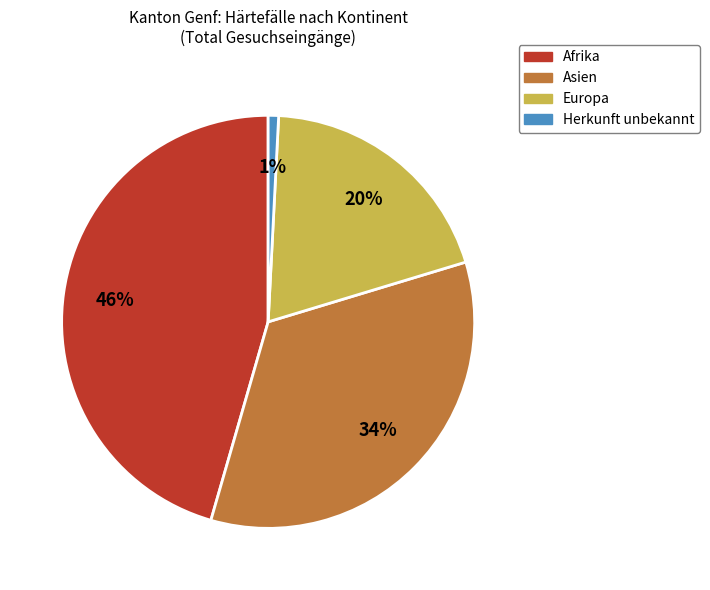

Does Asien account for over 50% of the chart?

No